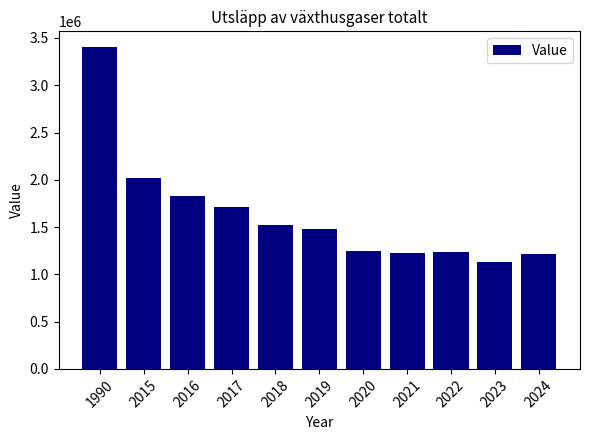

Is it true that the value at 2022 is 1779723?

False